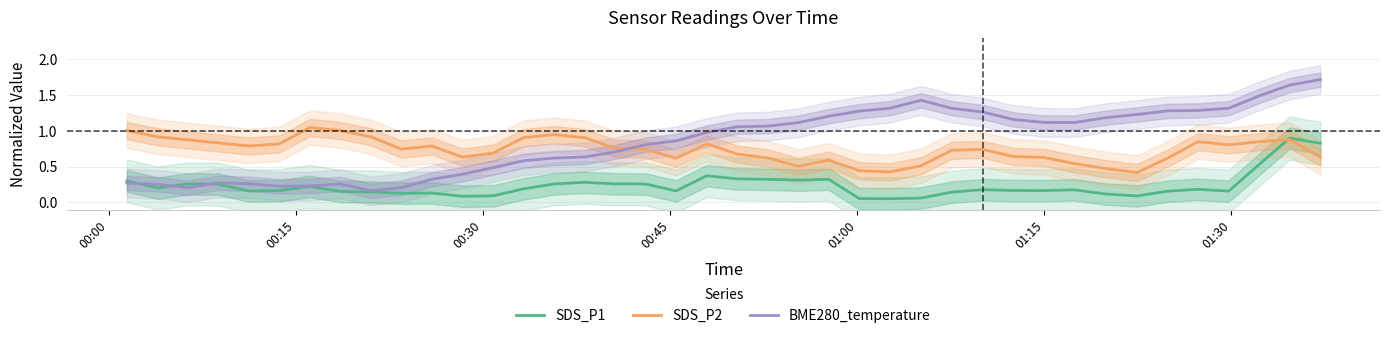

Reading left to right, extract all data points from this chart.

SDS_P1: 0.3	0.2	0.3	0.3	0.2	0.2	0.2	0.2	0.1	0.1	0.1	0.1	0.1	0.2	0.3	0.3	0.3	0.3	0.2	0.4	0.3	0.3	0.3	0.3	0.1	0.1	0.1	0.1	0.2	0.2	0.2	0.2	0.1	0.1	0.2	0.2	0.2	0.5	0.9	0.8
SDS_P2: 1.0	0.9	0.9	0.8	0.8	0.8	1.0	1.0	0.9	0.7	0.8	0.6	0.7	0.9	0.9	0.9	0.8	0.7	0.6	0.8	0.7	0.6	0.5	0.6	0.4	0.4	0.5	0.7	0.7	0.6	0.6	0.5	0.5	0.4	0.6	0.8	0.8	0.8	0.9	0.6
BME280_temperature: 0.3	0.3	0.2	0.3	0.3	0.2	0.2	0.3	0.2	0.2	0.3	0.4	0.5	0.6	0.6	0.6	0.7	0.8	0.9	1.0	1.1	1.1	1.1	1.2	1.3	1.3	1.4	1.3	1.3	1.2	1.1	1.1	1.2	1.2	1.3	1.3	1.3	1.5	1.6	1.7